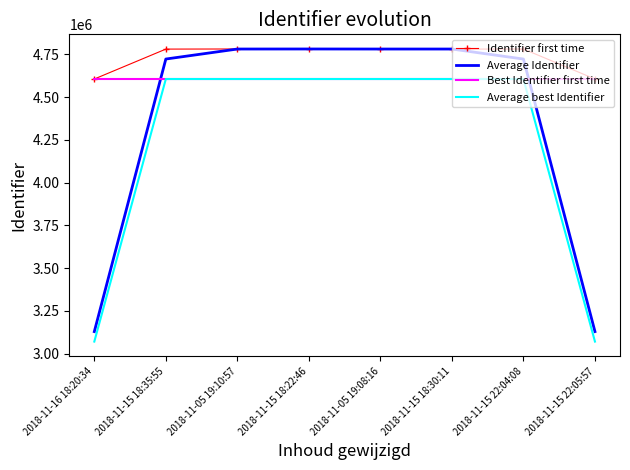

What is the highest value of the Average Identifier series?

4781342.0